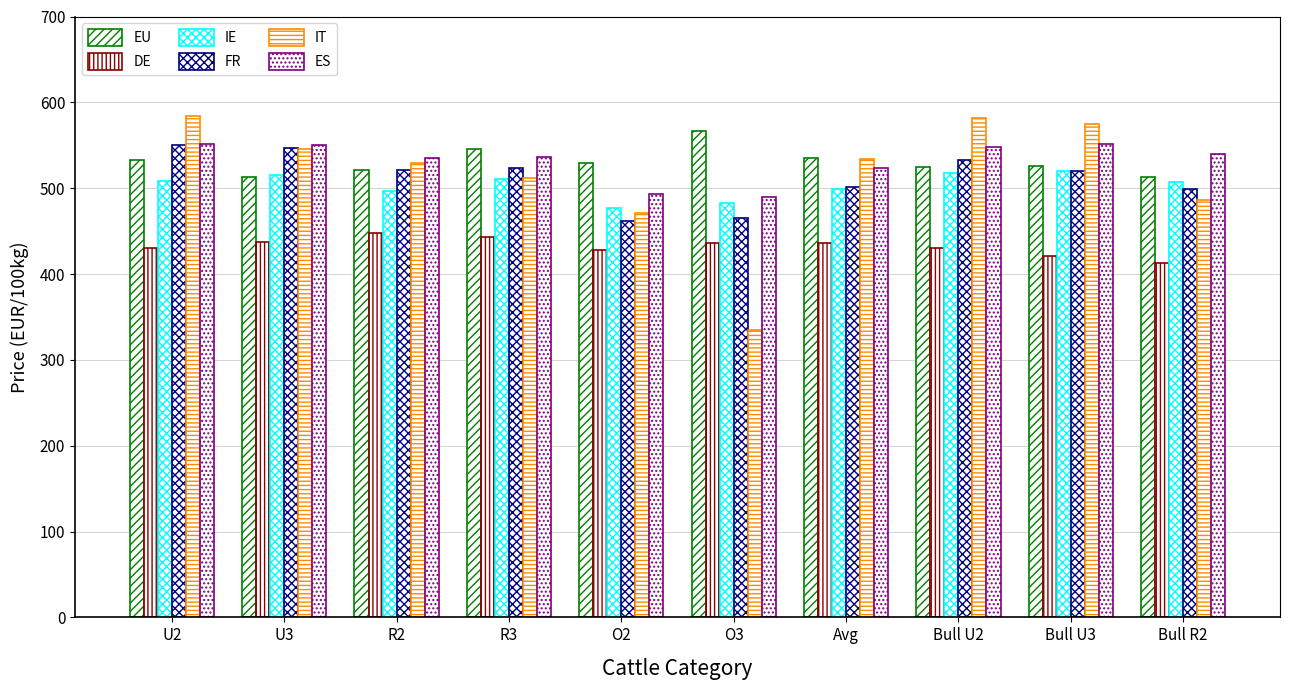

Which series has the largest total across all categories?

ES